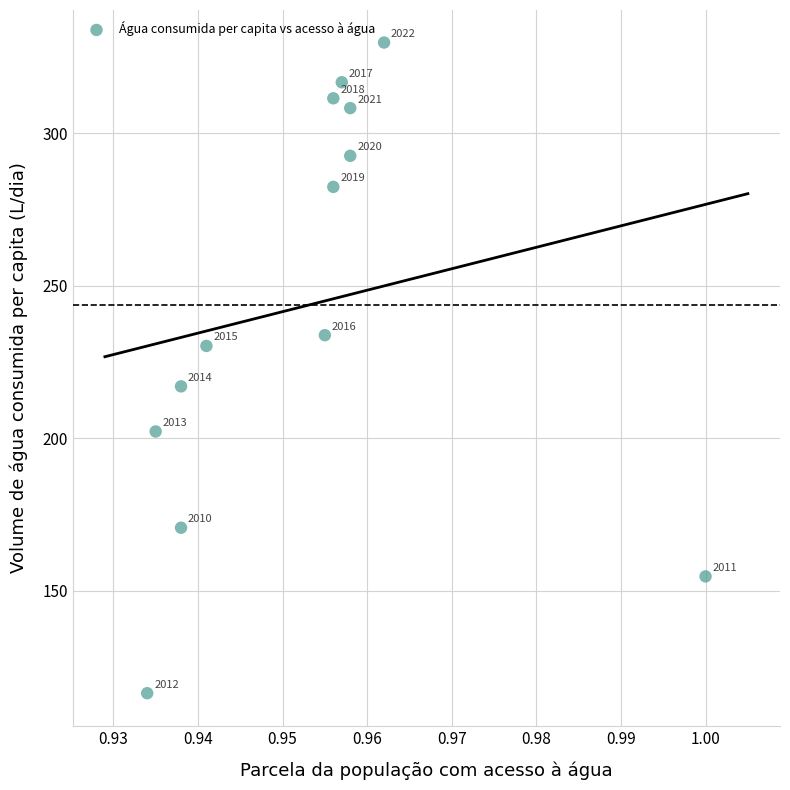

What Y value in the scatter plot is closest to 223?

217.0